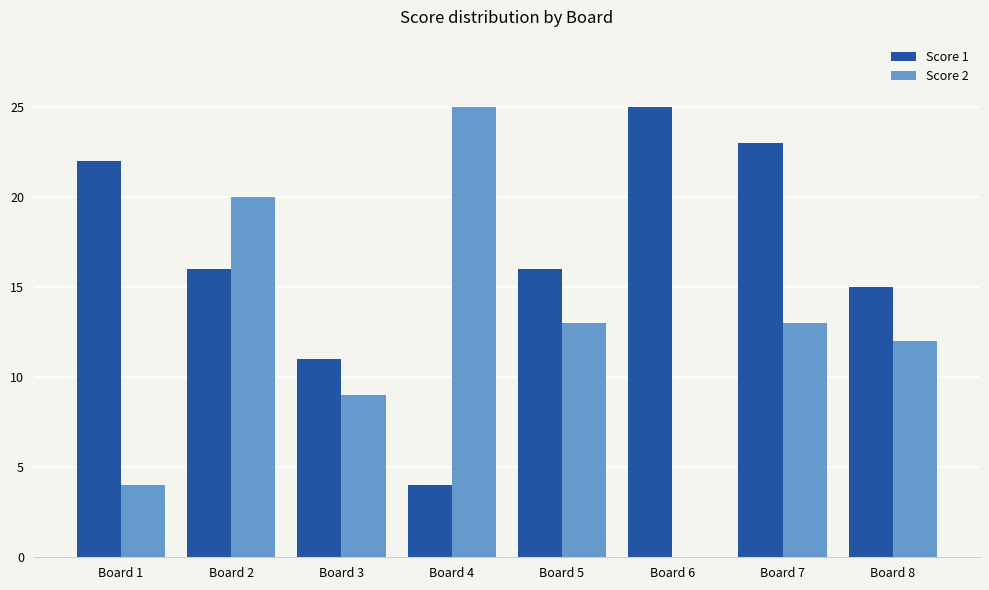

At which label is Score 2 closest to 12?

Board 8